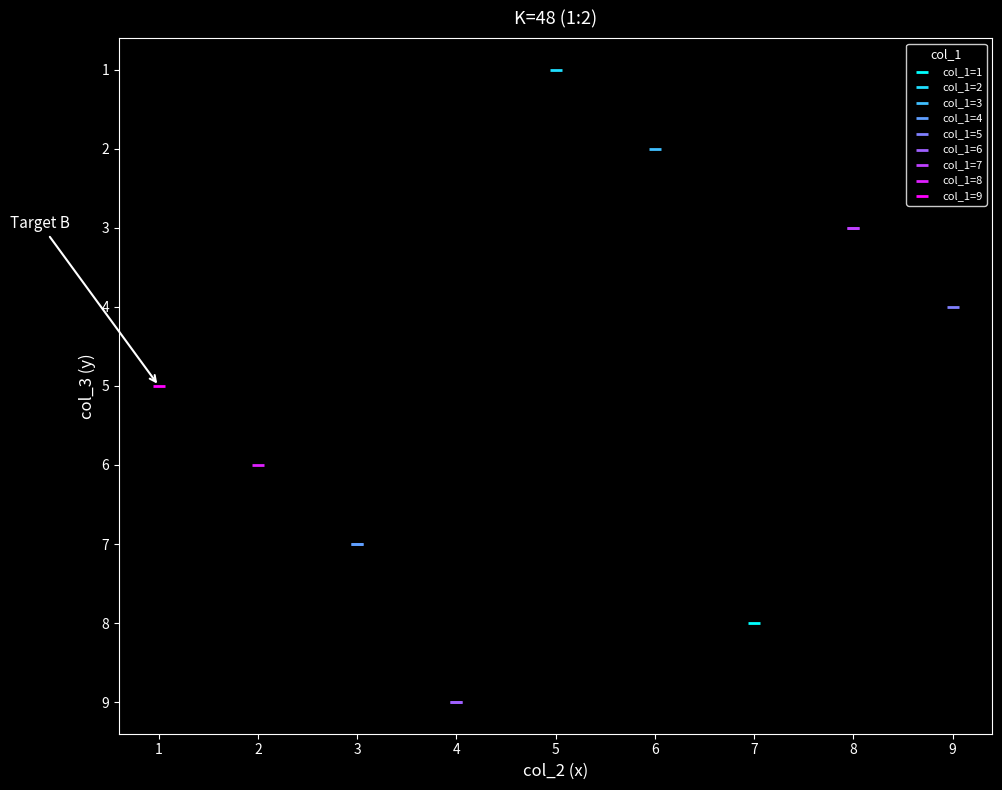

What are all the series names shown in the legend?

col_1=1, col_1=2, col_1=3, col_1=4, col_1=5, col_1=6, col_1=7, col_1=8, col_1=9